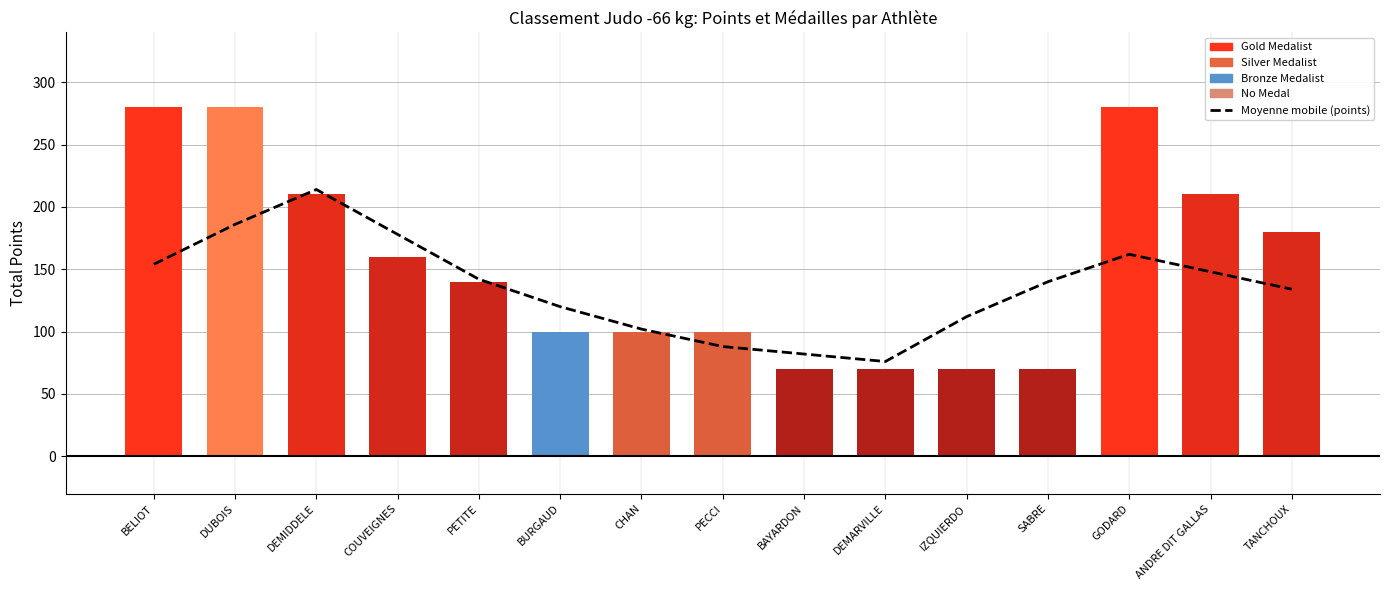

What value does the Moyenne mobile (points) series have at PECCI?

88